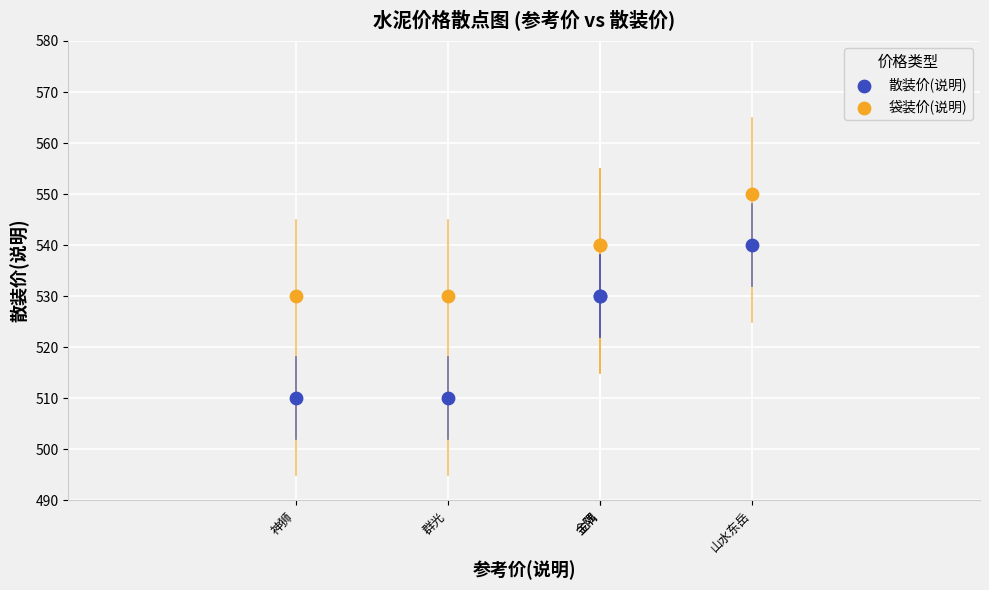

Which series reaches the maximum Y coordinate?

袋装价(说明)